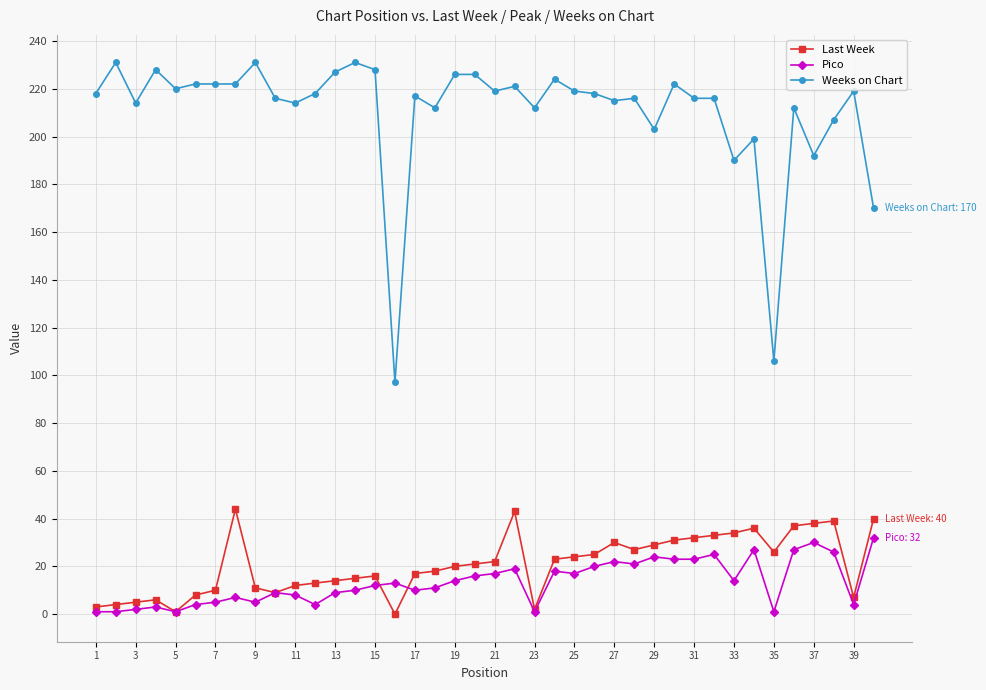

True or false: Weeks on Chart has more than 0 points higher than both neighbors.

True